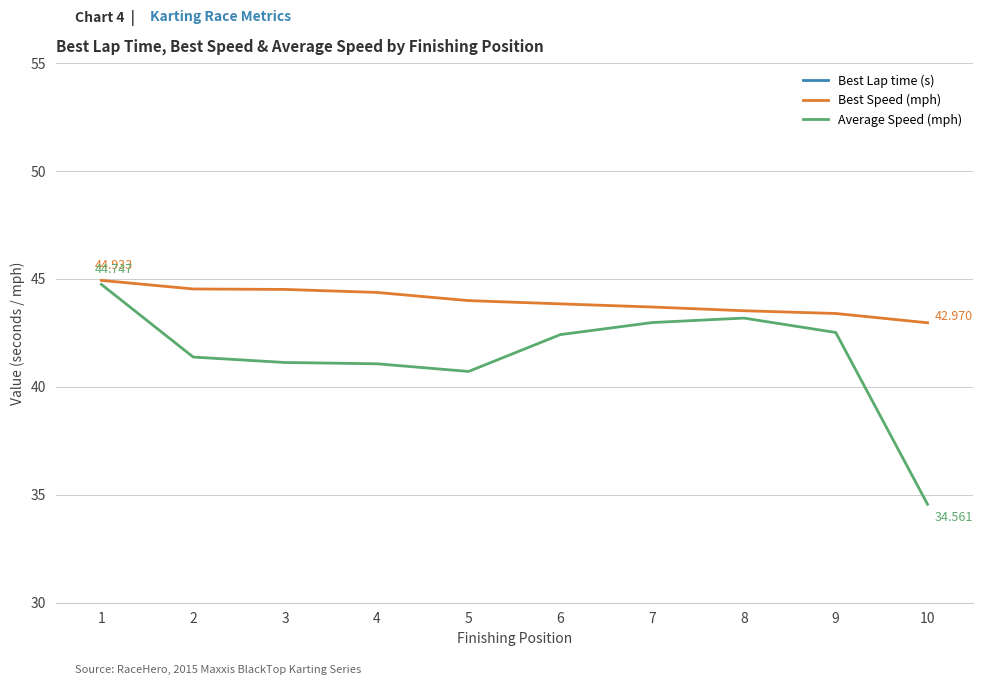

What is the value of the Average Speed (mph) point at the 5th from the left?

40.7